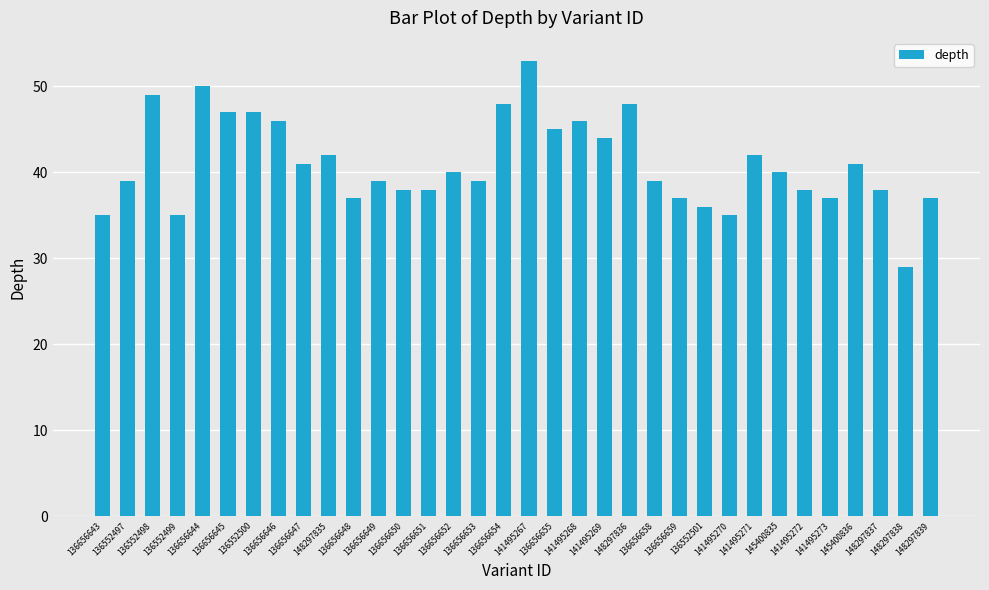

Reading right to left, transcribe all the data shown in this chart.

148297839=37	148297838=29	148297837=38	145400836=41	141495273=37	141495272=38	145400835=40	141495271=42	141495270=35	136552501=36	136656659=37	136656658=39	148297836=48	141495269=44	141495268=46	136656655=45	141495267=53	136656654=48	136656653=39	136656652=40	136656651=38	136656650=38	136656649=39	136656648=37	148297835=42	136656647=41	136656646=46	136552500=47	136656645=47	136656644=50	136552499=35	136552498=49	136552497=39	136656643=35